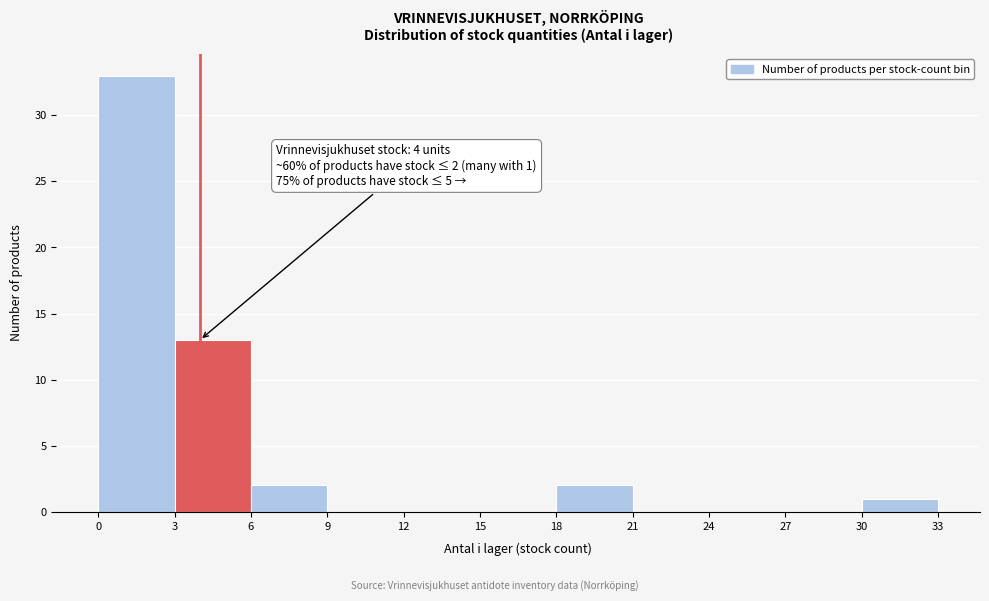

Over which range of the x-axis is the bar tallest?

0 to 3